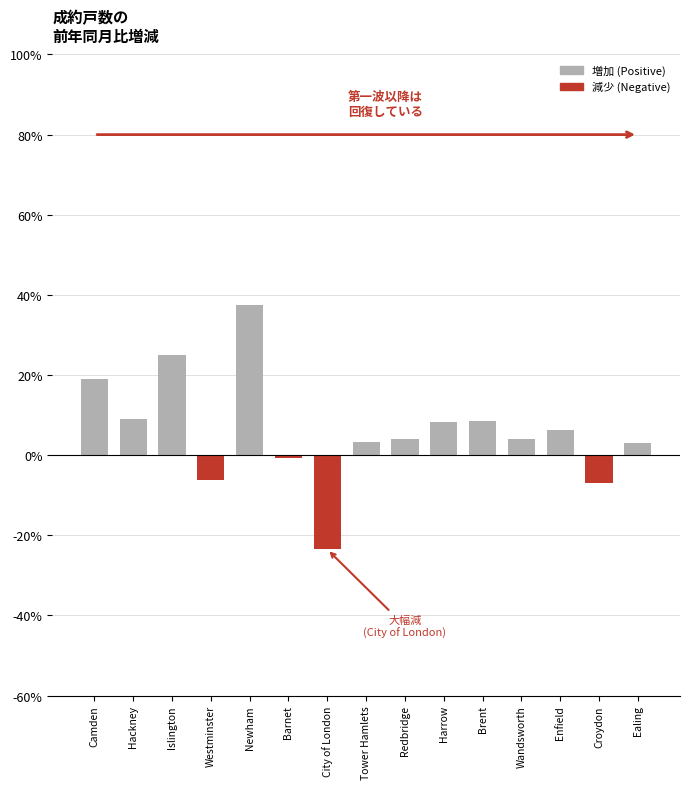

The value at Islington is 24.9. True or false?

True